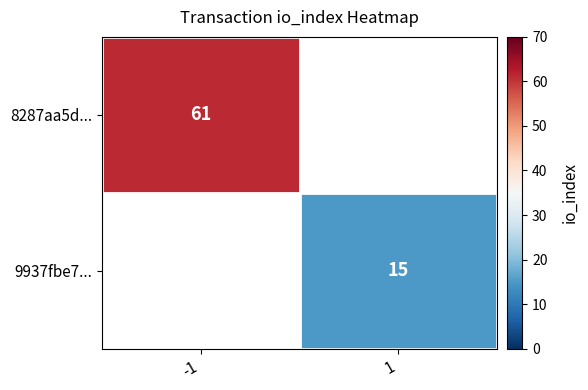

Is the value of 9937fbe7... at 1 greater than the value of 8287aa5d... at -1?

No